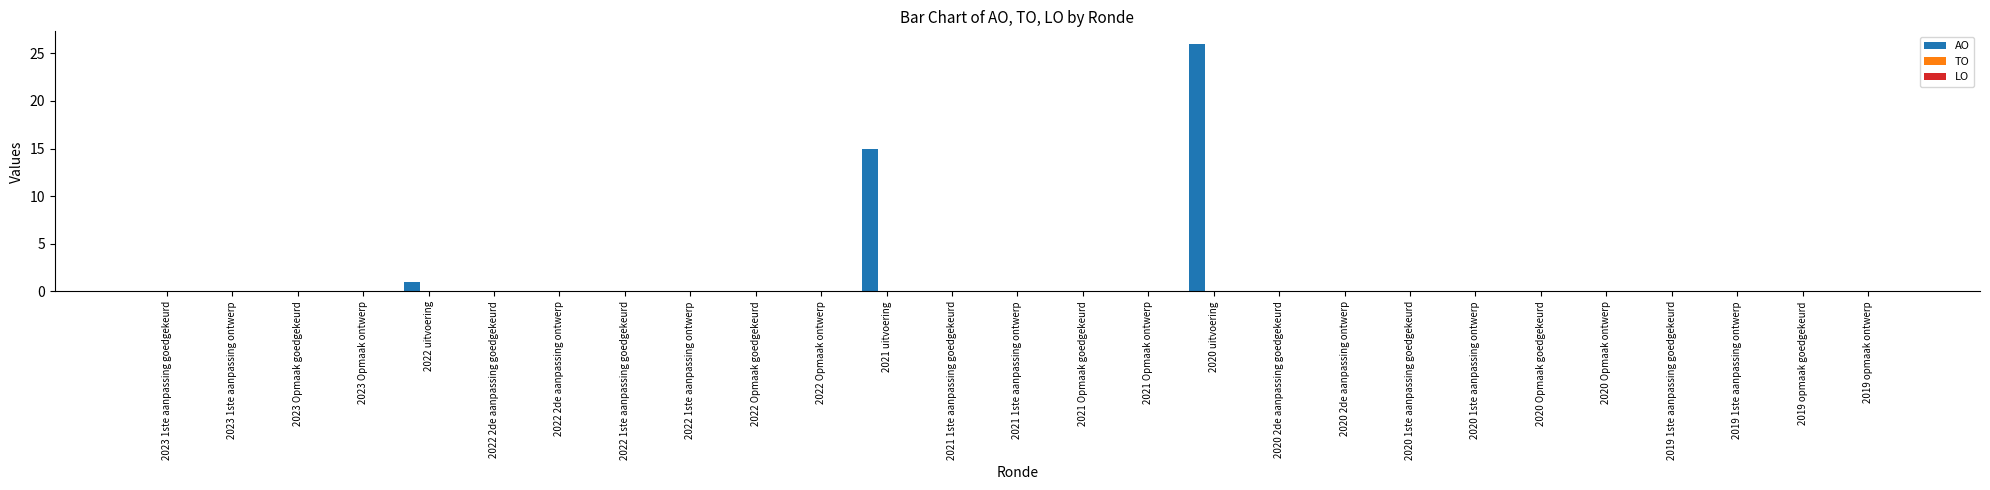

Is it true that the value at 2019 1ste aanpassing goedgekeurd is 9?

False